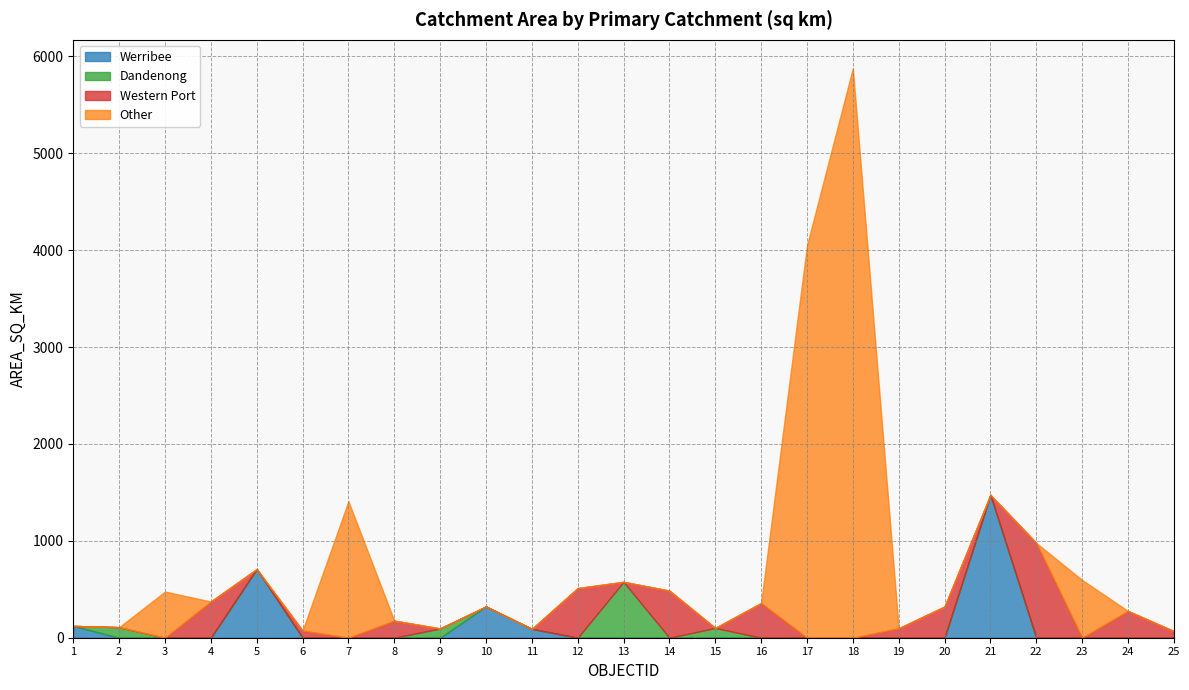

Rank the categories by Dandenong value from lowest to highest.

1, 3, 4, 5, 6, 7, 8, 10, 11, 12, 14, 16, 17, 18, 19, 20, 21, 22, 23, 24, 25, 9, 15, 2, 13